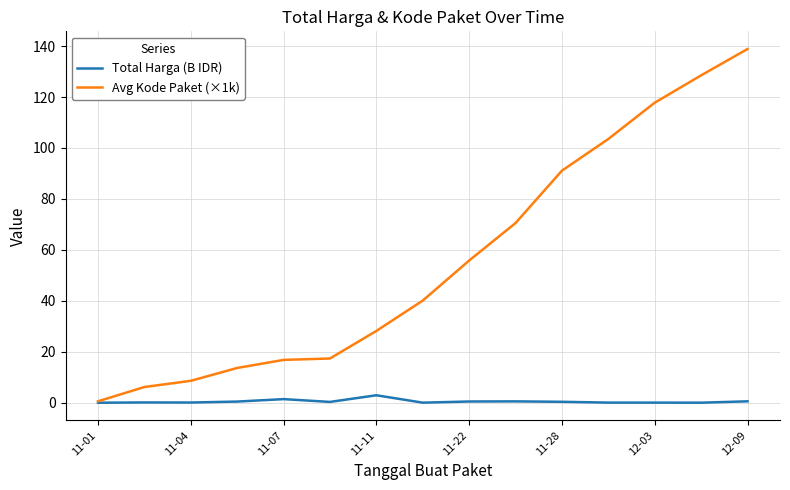

What is the maximum value shown in the chart?

138.8